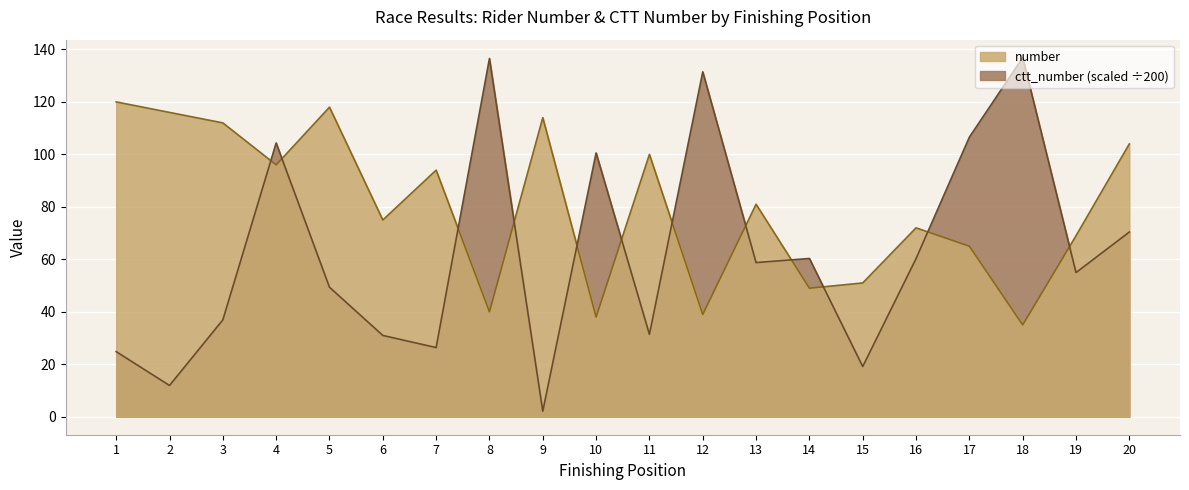

Where is number nearest to the value 77?

6